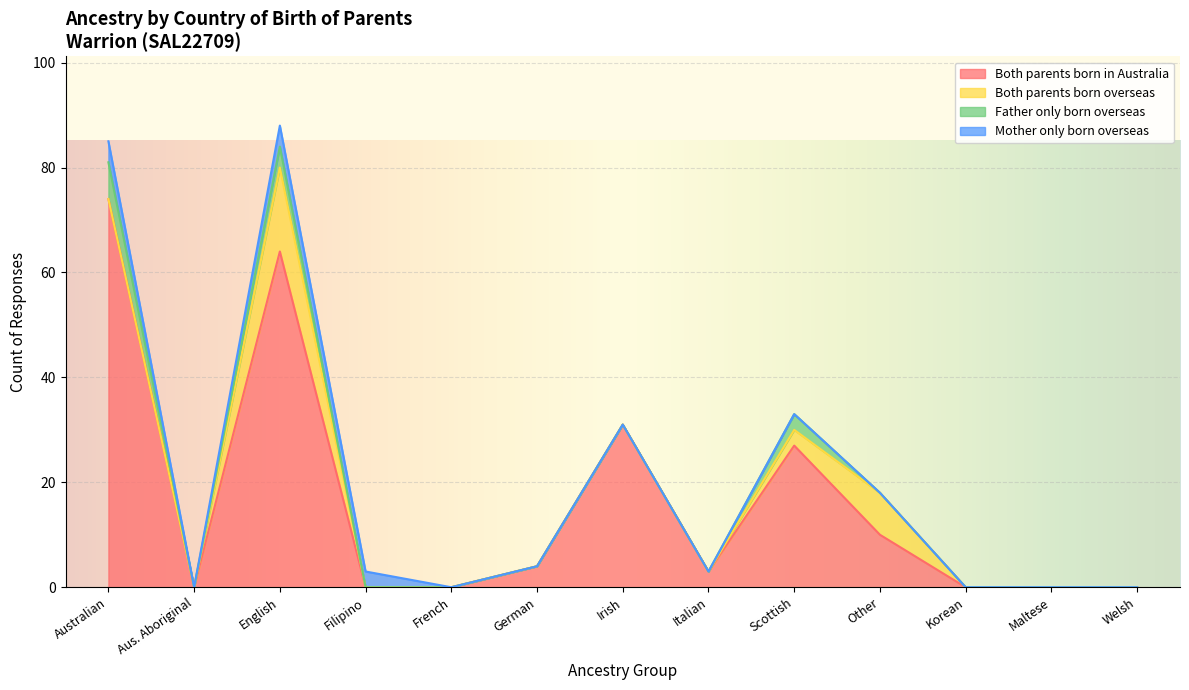

What is the average value of the Both parents born in Australia series?

16